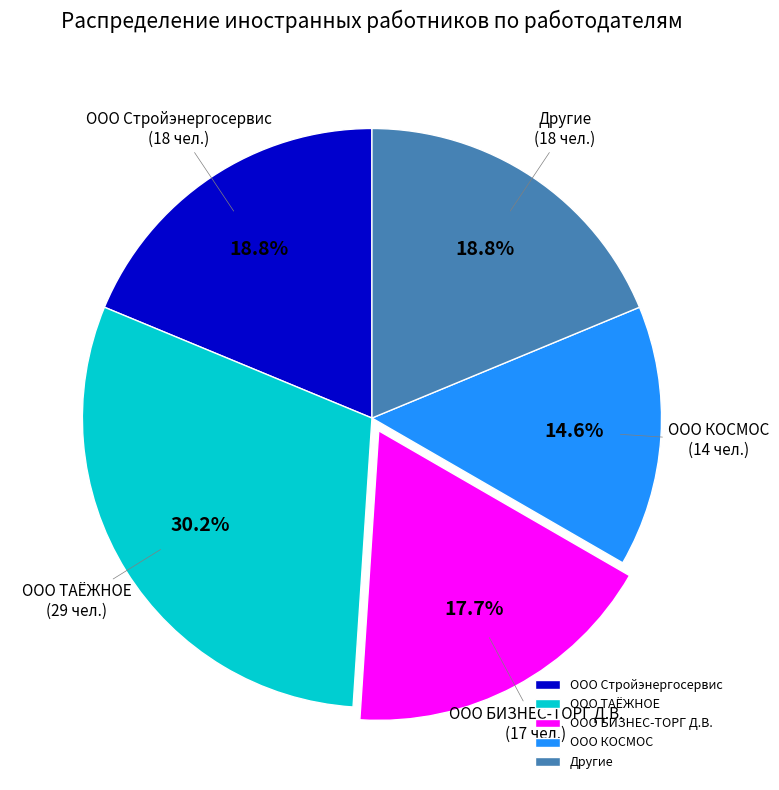

What is the total percentage of ООО Стройэнергосервис and ООО БИЗНЕС-ТОРГ Д.В.?

36.5%